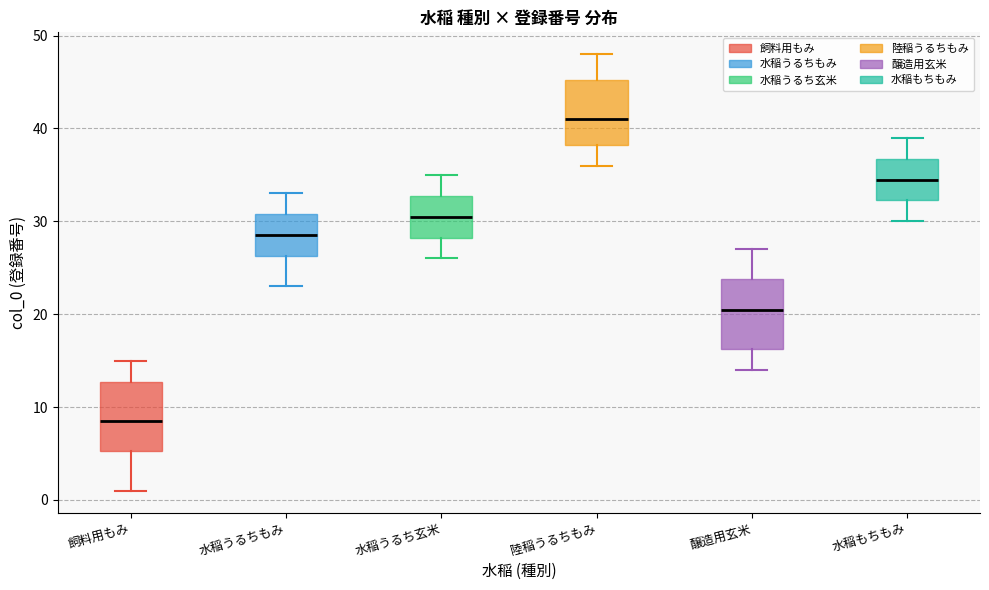

Where does the lower whisker of the box for 水稲もちもみ end on the y-axis? The values are not printed on the chart, so give them approximately, as read against the axis.

30